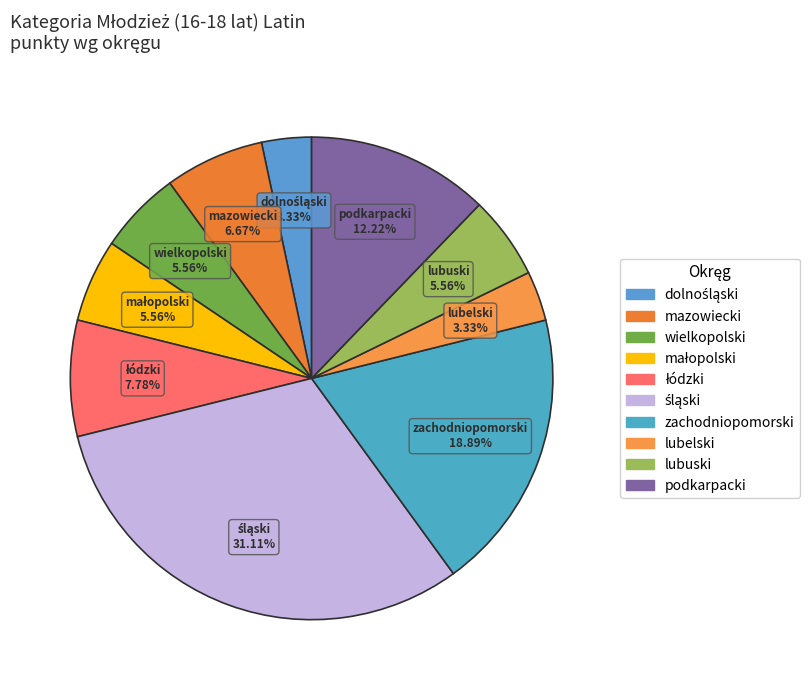

Count the number of slices in the pie.

10